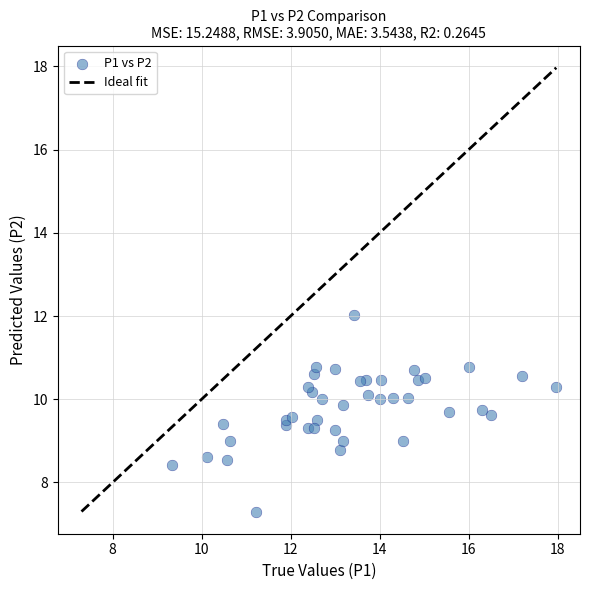

What is the range of Y values (max minus min)?

4.7